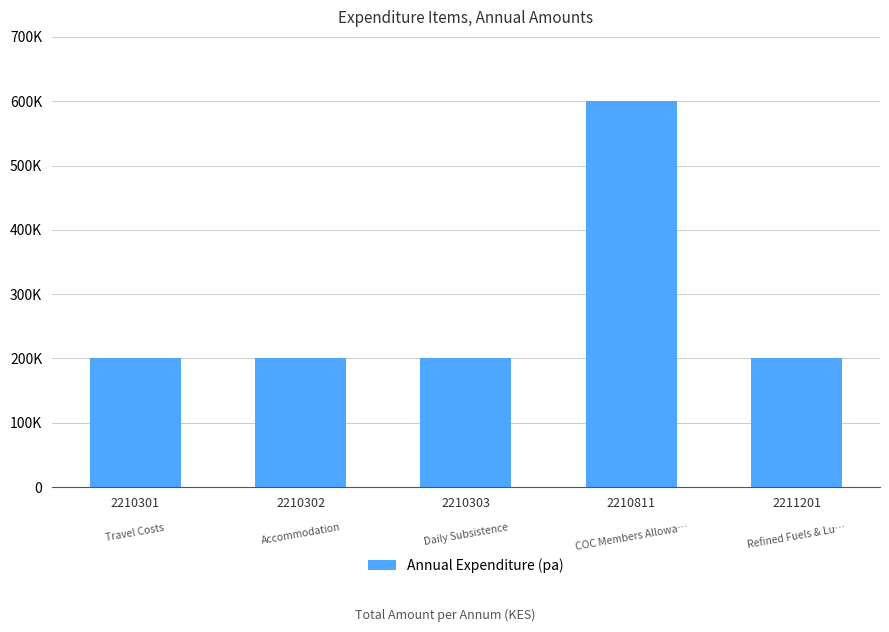

How many values exceed 200000?

1